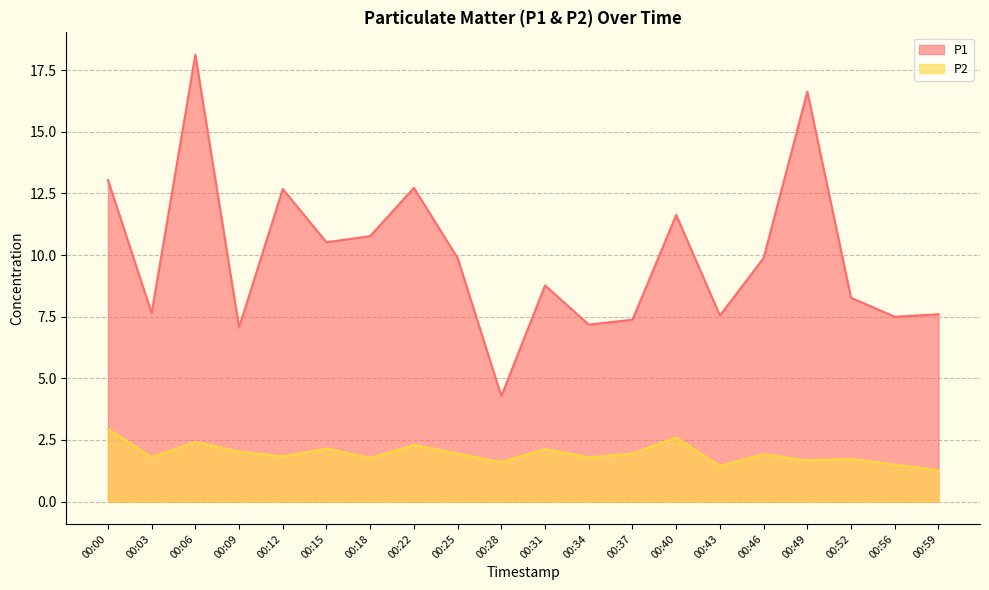

What is the total value across all series at 00:03?

9.5